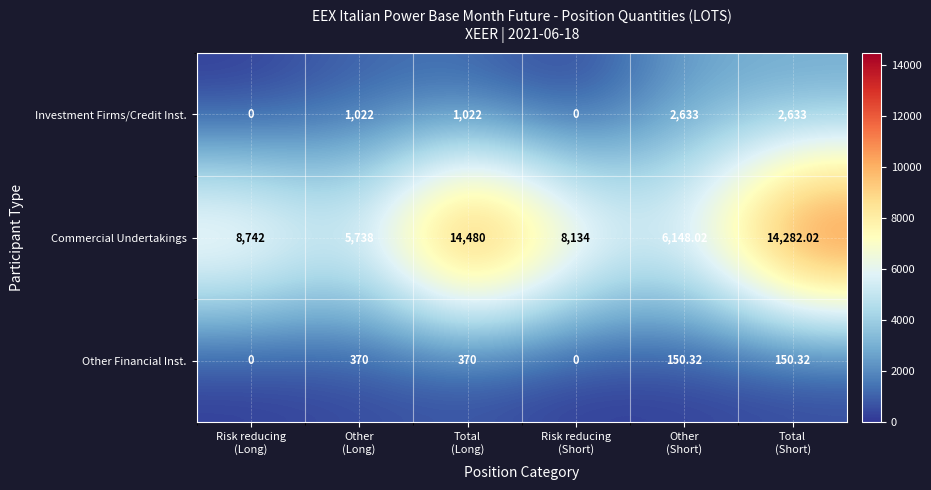

Which series has the largest total across all categories?

Commercial Undertakings